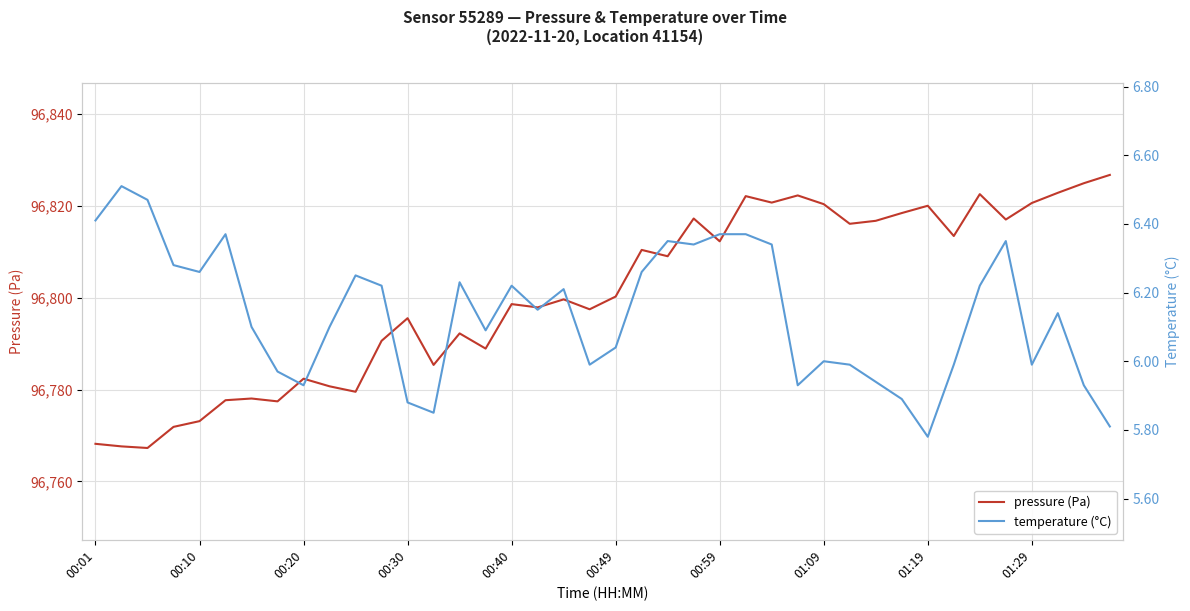

Rank the series at 27 from lowest to highest value.

temperature, pressure